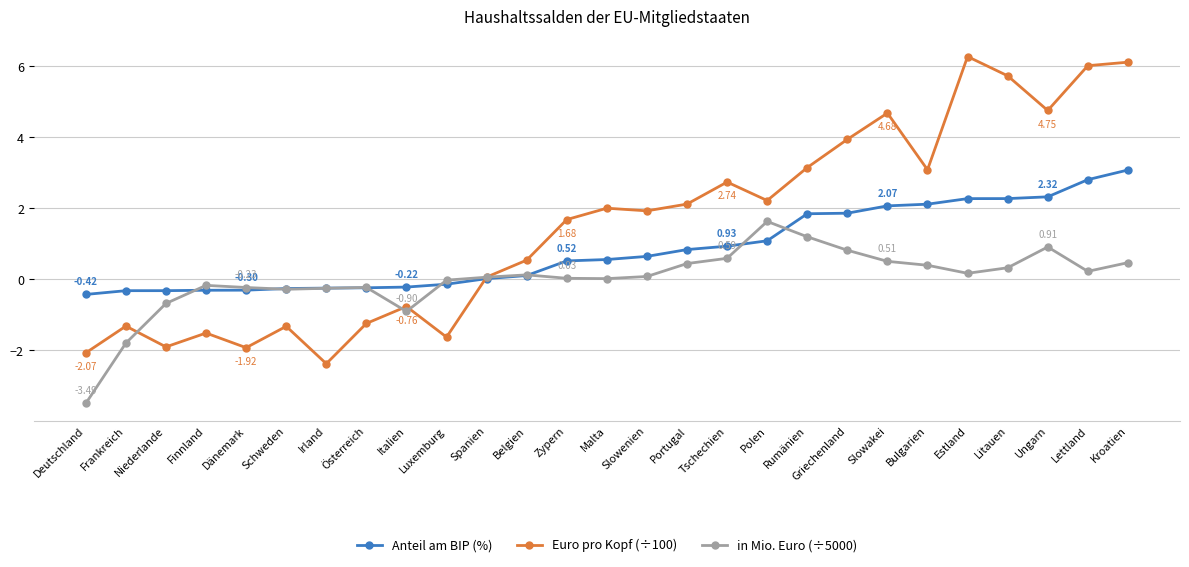

The value of Euro pro Kopf (÷100) at Griechenland is 1.4. True or false?

False